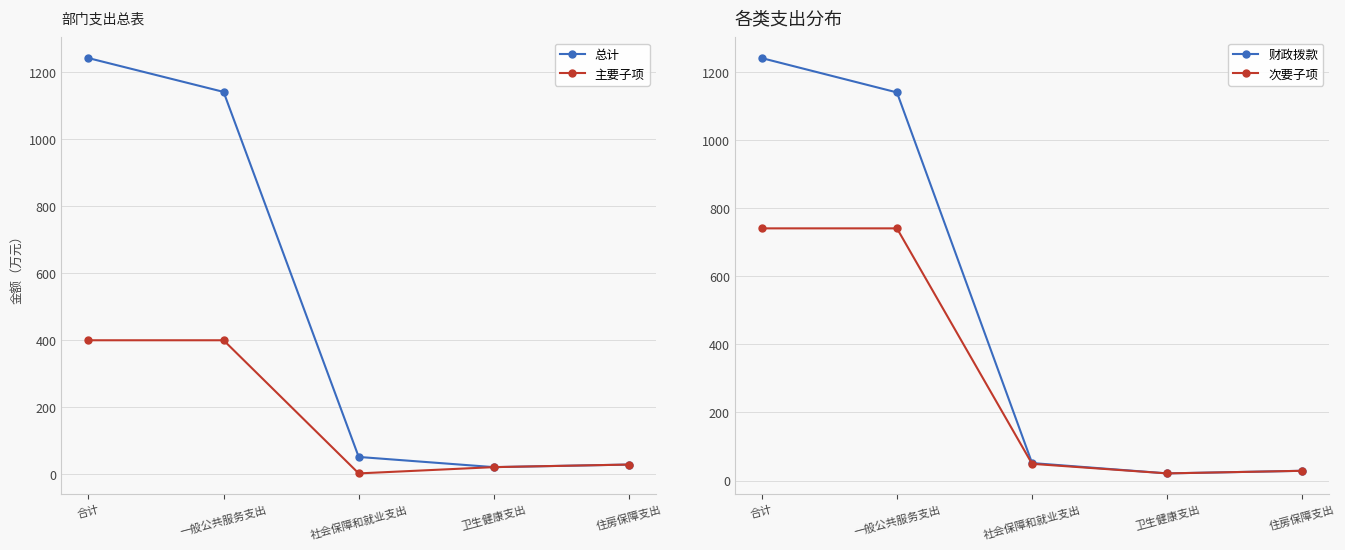

Which category has the lowest value in the 主要子项 series?

社会保障和就业支出